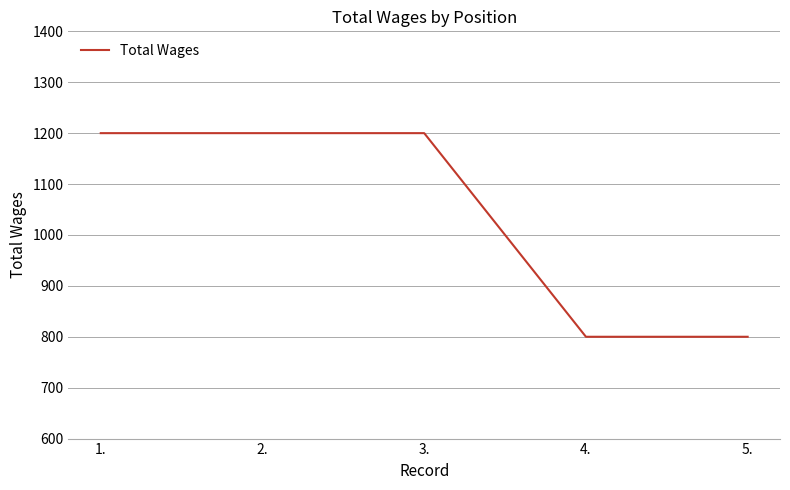

True or false: the data has more than 1 interior local peaks.

False